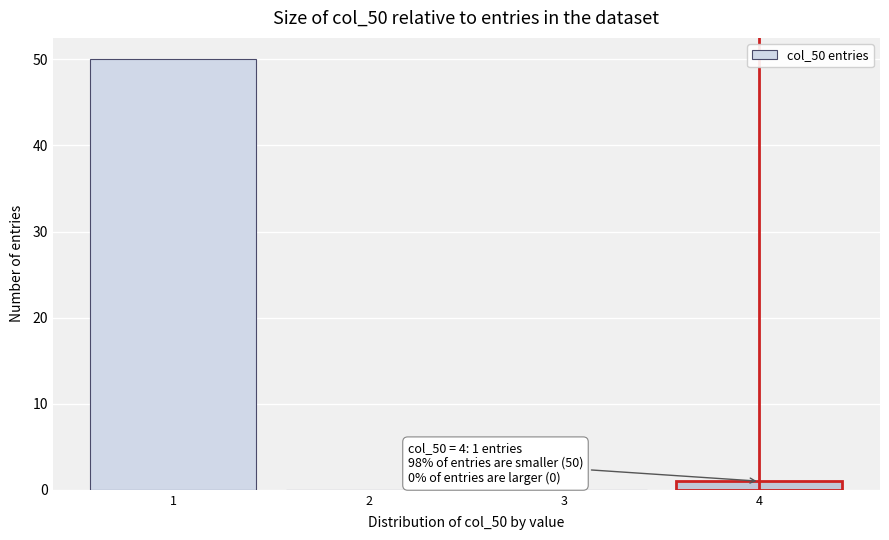

Over which range of the x-axis is the bar tallest?

0.5 to 1.5